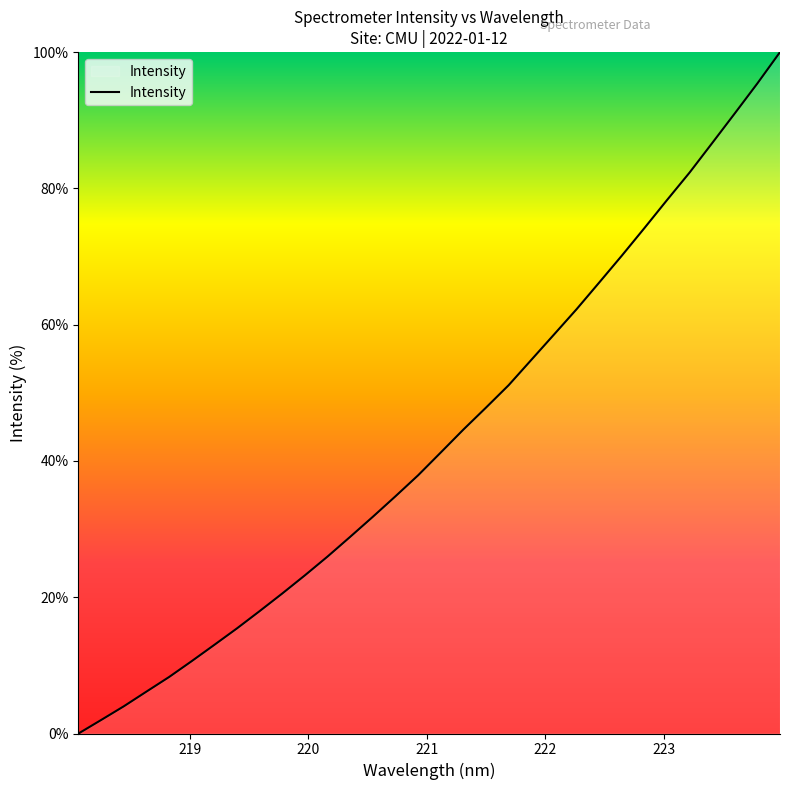

What is the difference between the maximum and minimum values?

100.0